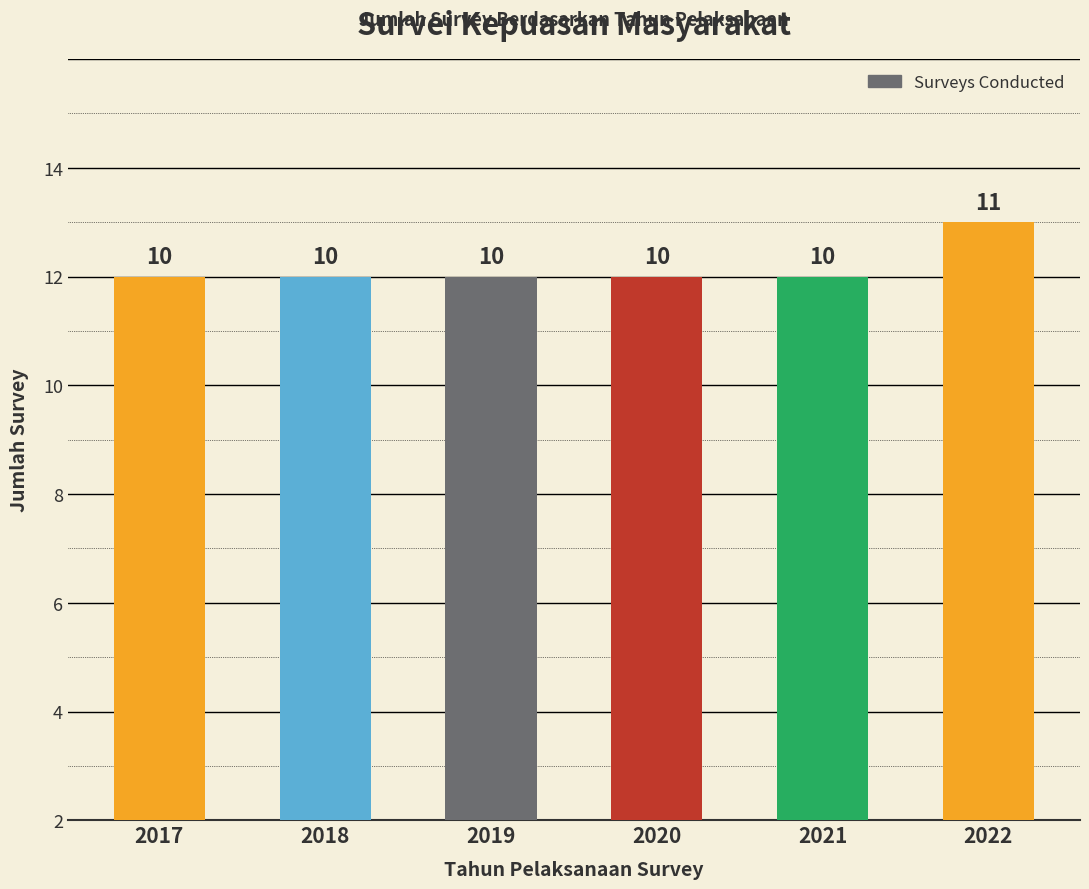

Does the chart contain any negative values?

No